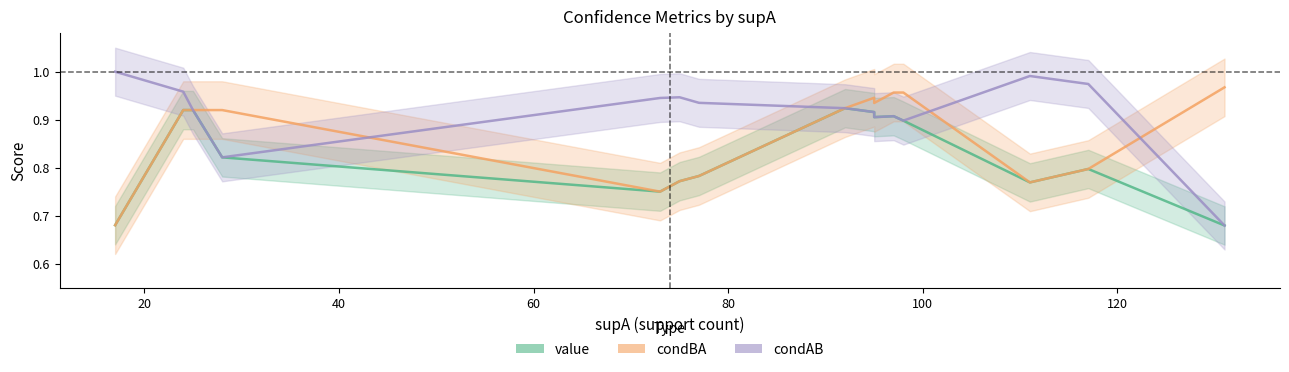

What is the total value across all series at 20?

2.4